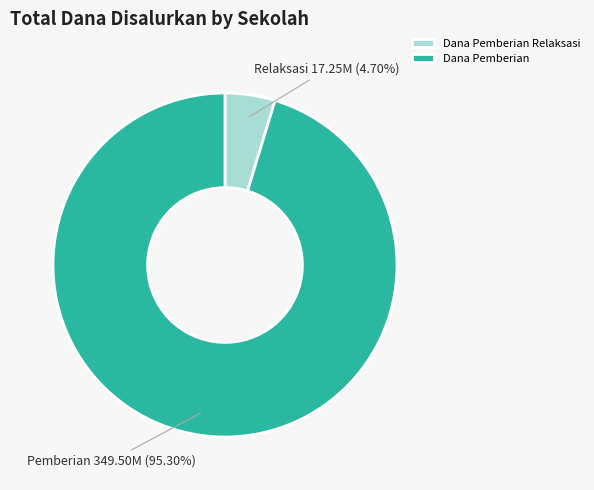

Which category has the biggest portion of the pie?

Dana Pemberian